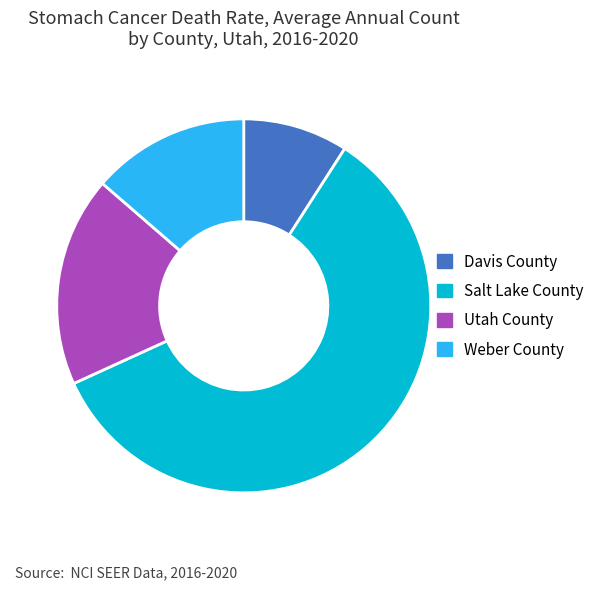

Between Davis County and Weber County, which is larger?

Weber County